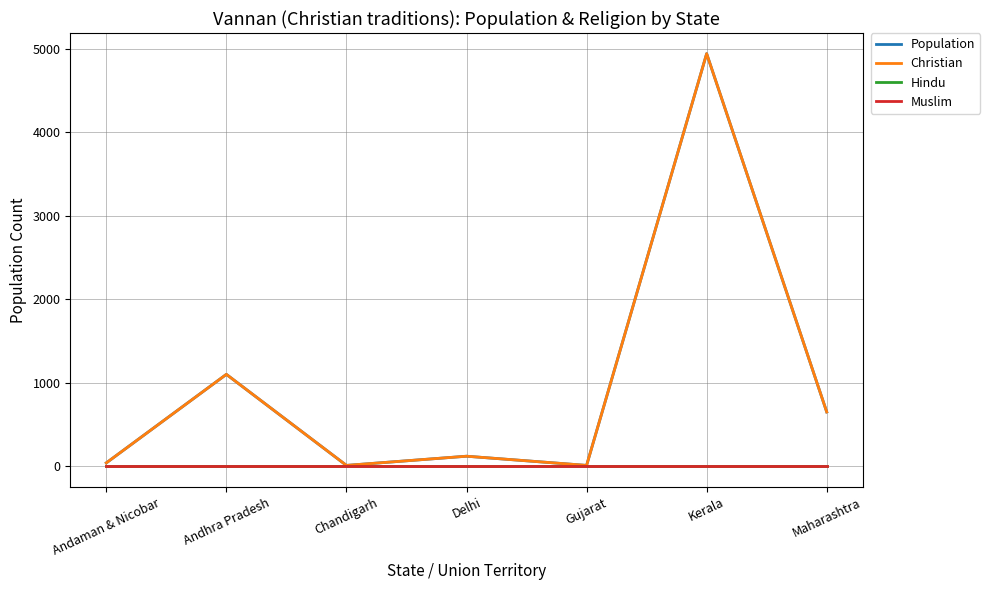

At how many categories does at least one series exceed 4572?

1